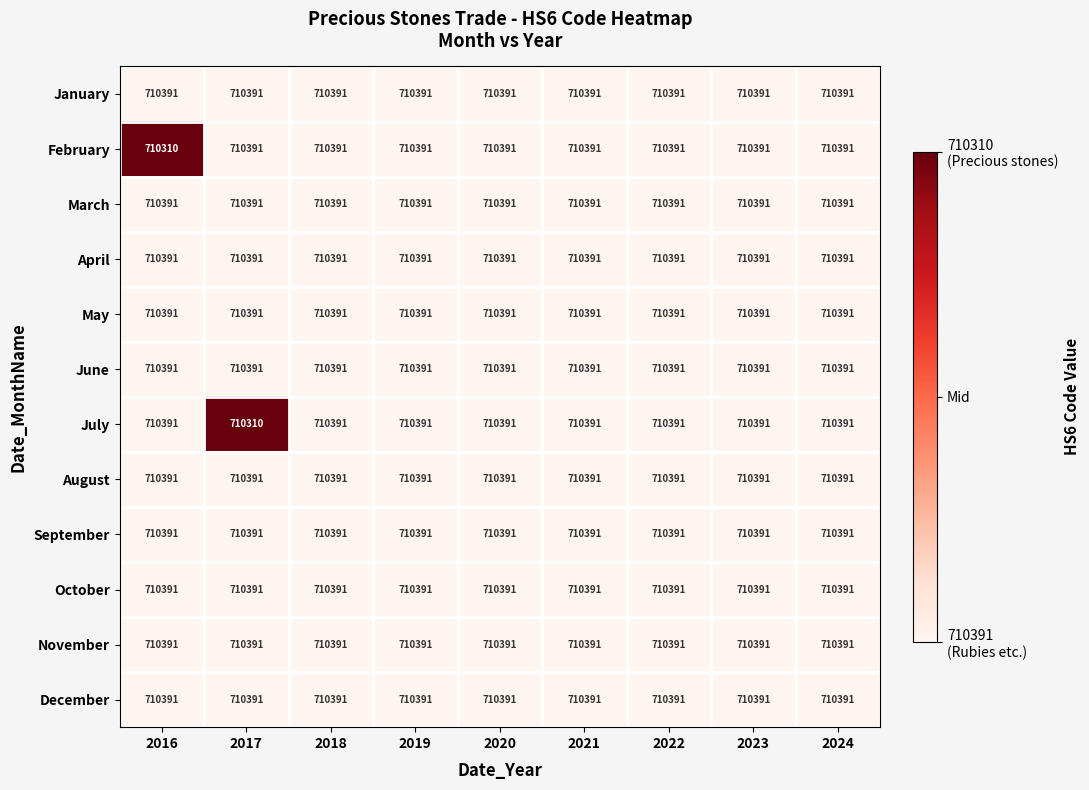

At how many categories does at least one series exceed 710351?

9